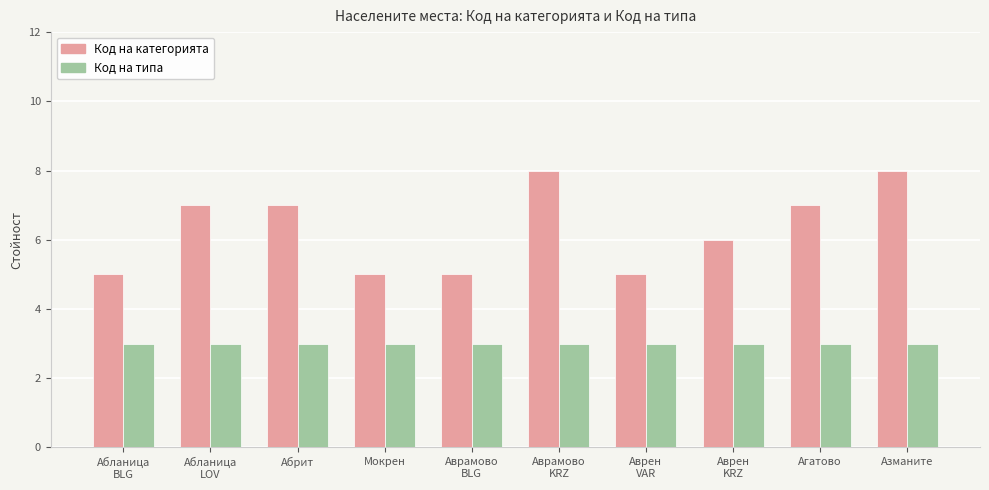

What value does the Код на категорията series have at Азманите?

8